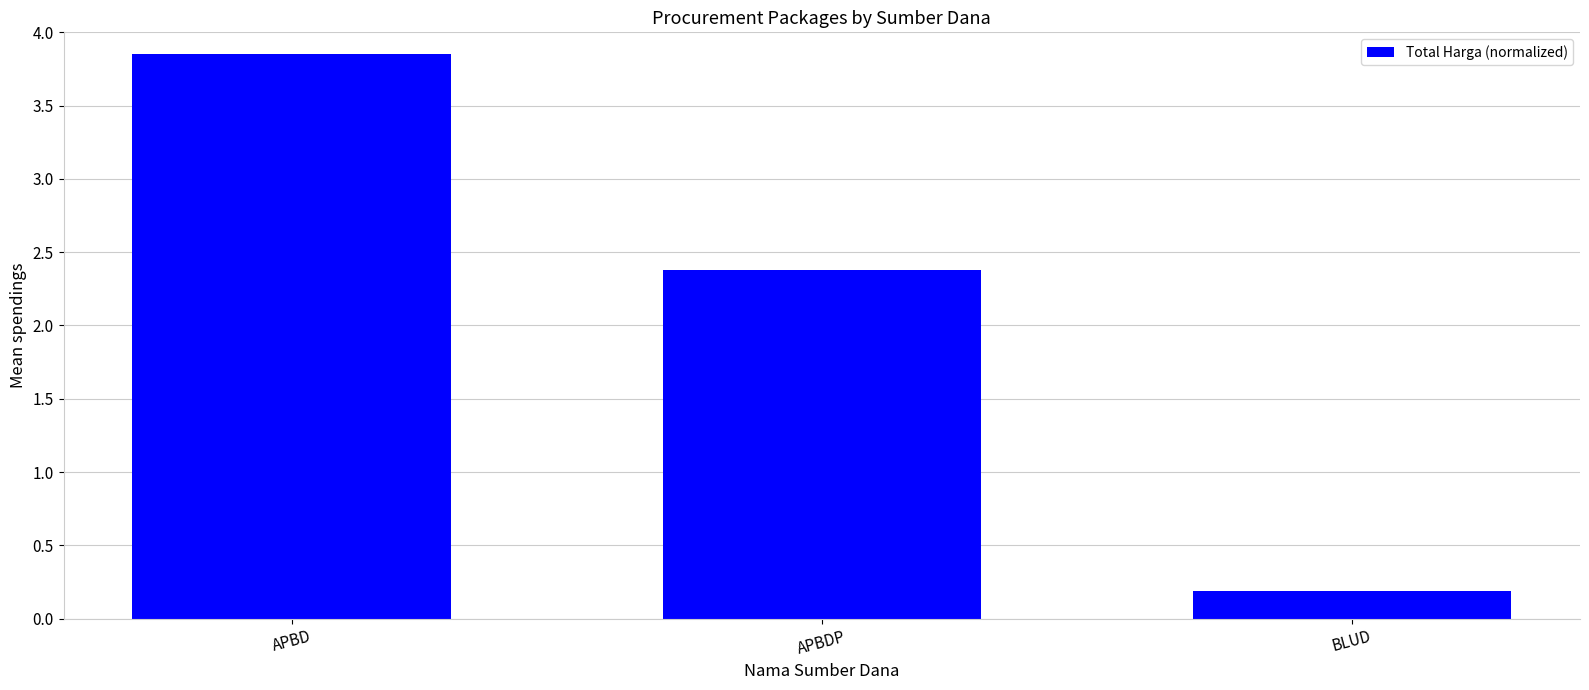

What is the difference between the maximum and minimum values?

3.7